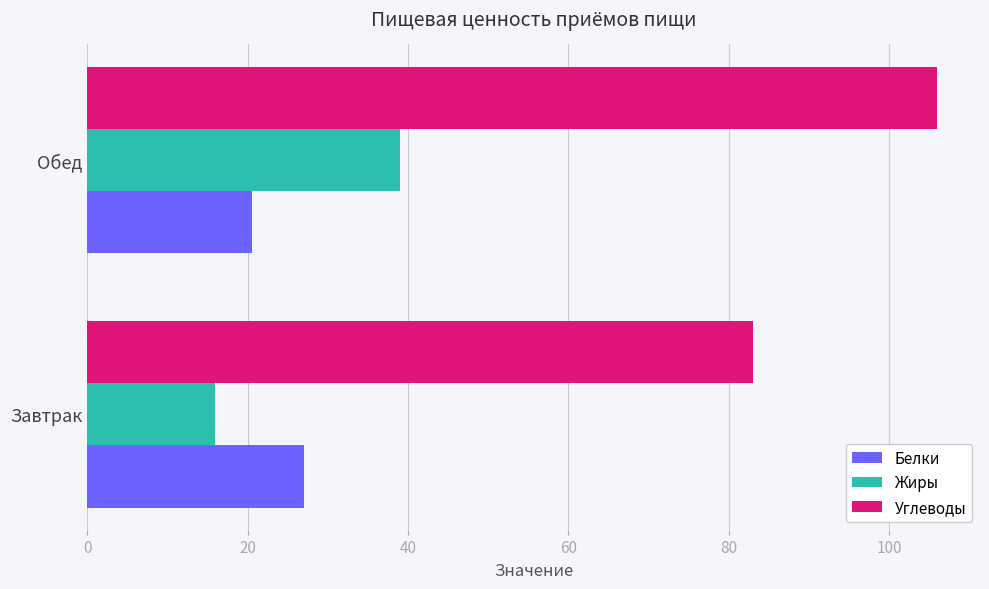

At how many categories does at least one series exceed 17?

2